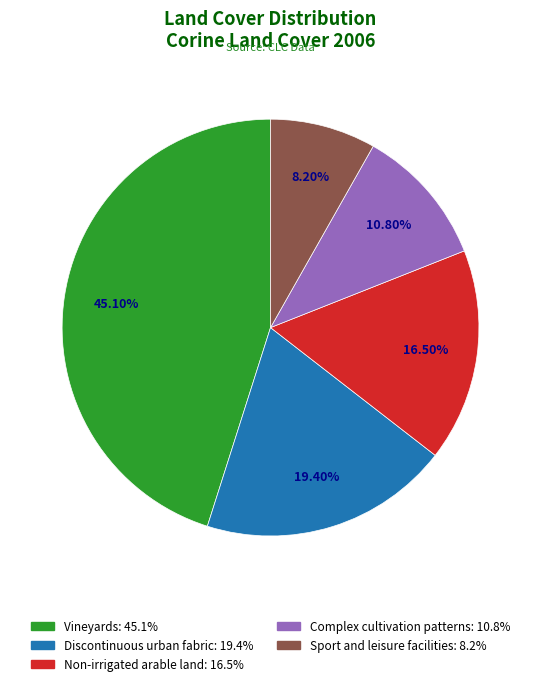

Do Sport and leisure facilities and Complex cultivation patterns together represent more than half of the pie?

No